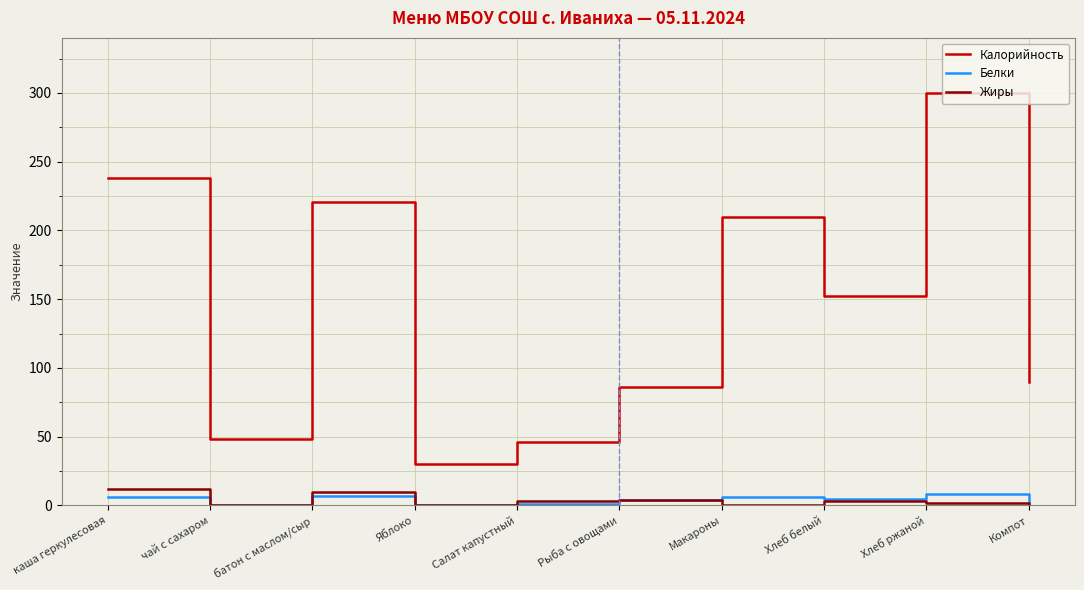

At which category does the chart reach its peak across all series?

Хлеб ржаной